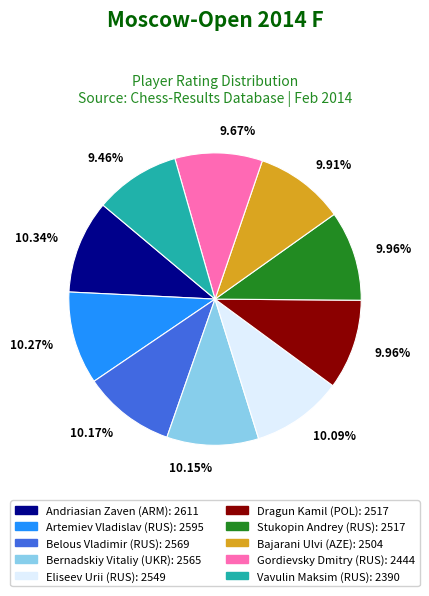

Approximately how many times larger is the value at Dragun Kamil (POL): 2517 compared to Bajarani Ulvi (AZE): 2504?

1.0